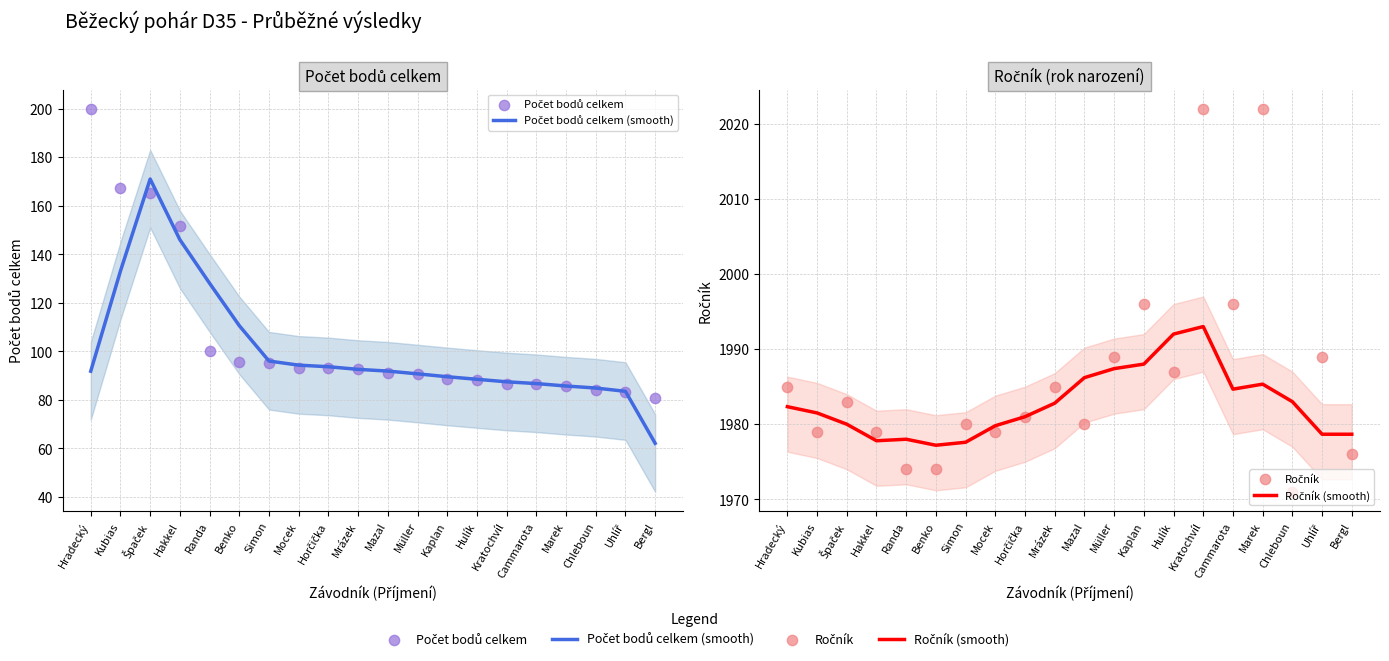

Which series has the widest spread of Y values?

Počet bodů celkem